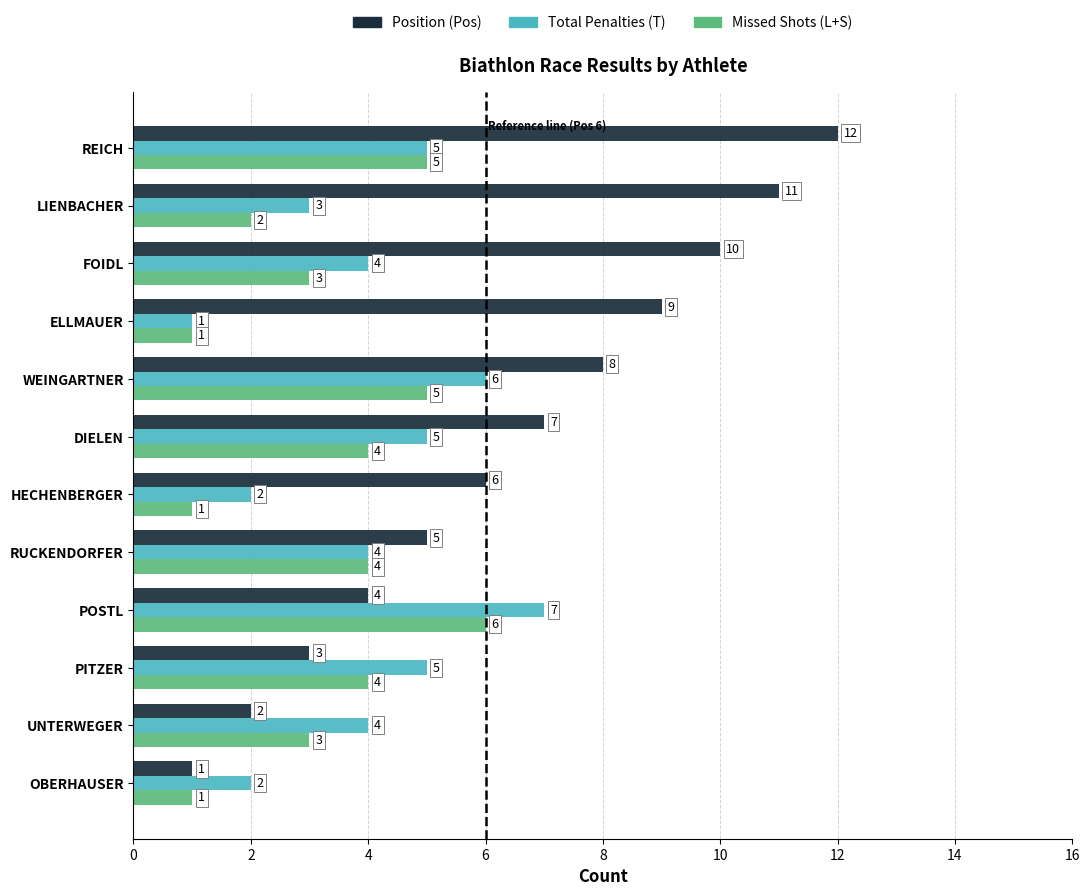

Which series changed the most between RUCKENDORFER and HECHENBERGER?

Missed Shots (L+S)